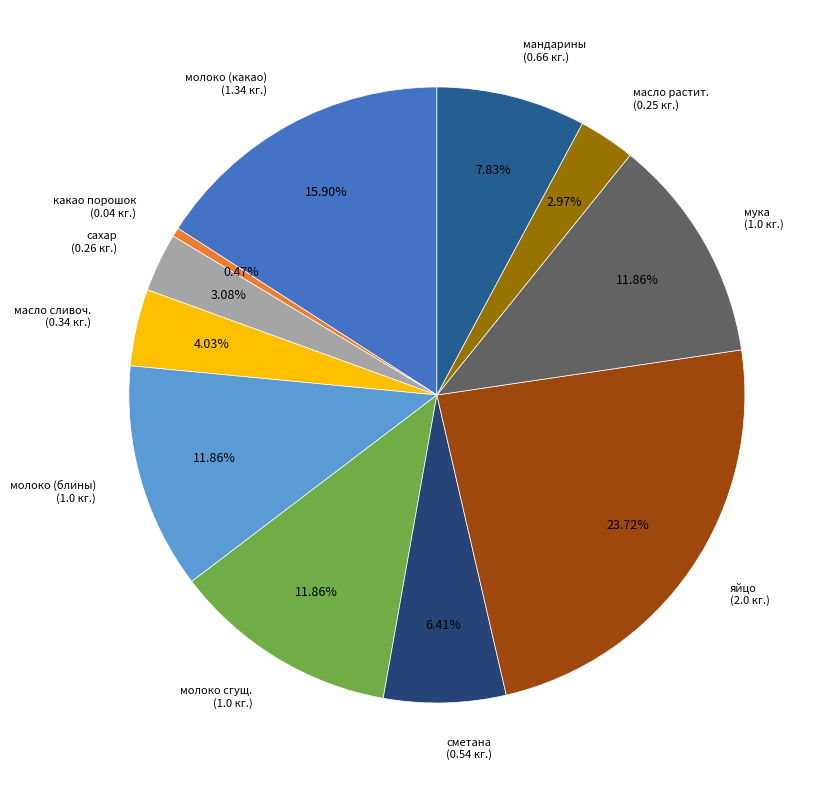

What is the largest slice in the pie chart?

яйцо